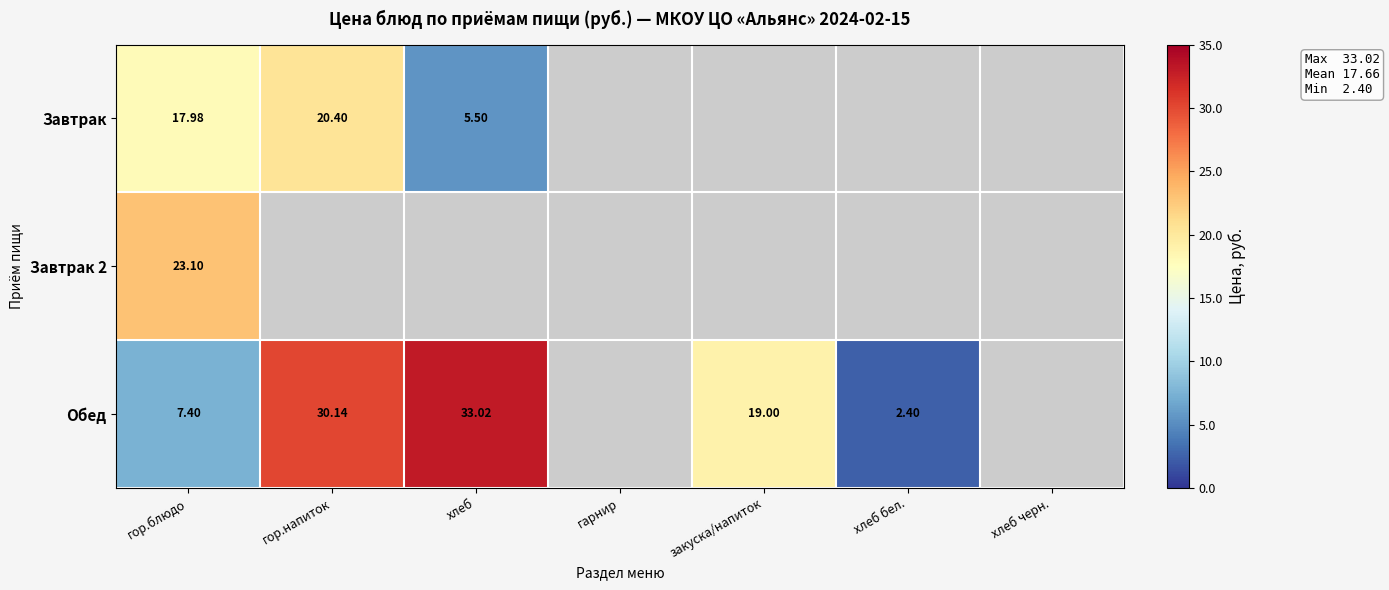

Which label corresponds to the smallest value in the chart?

хлеб бел.